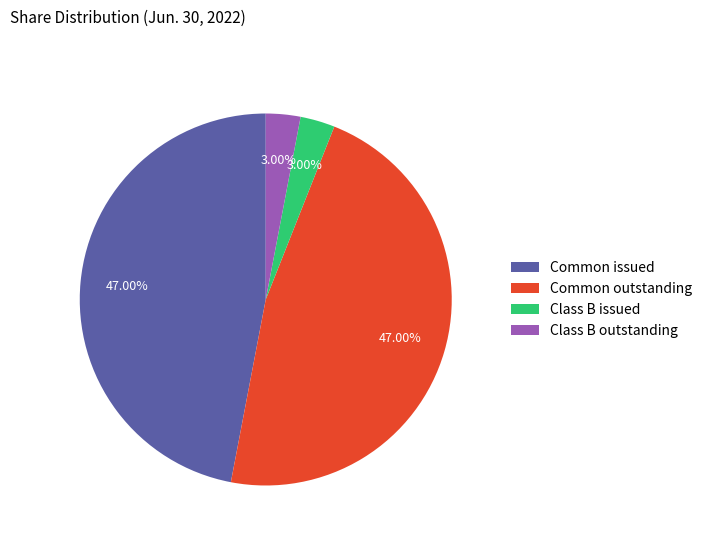

Count the number of slices in the pie.

4